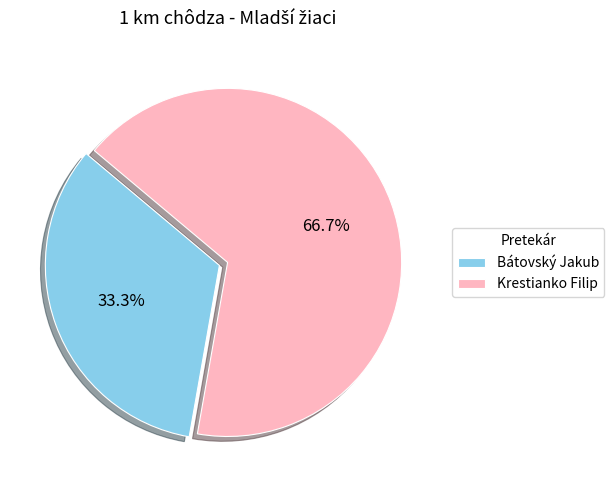

Which has a higher value, Bátovský Jakub or Krestianko Filip?

Krestianko Filip